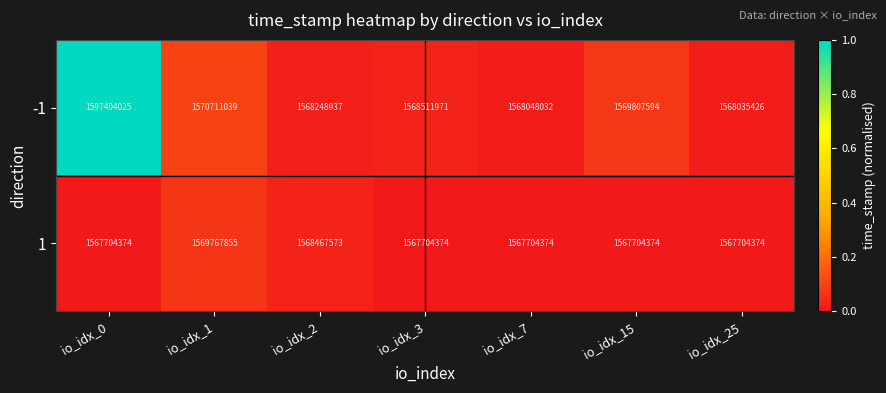

At which category is the sum across all series the highest?

io_idx_0